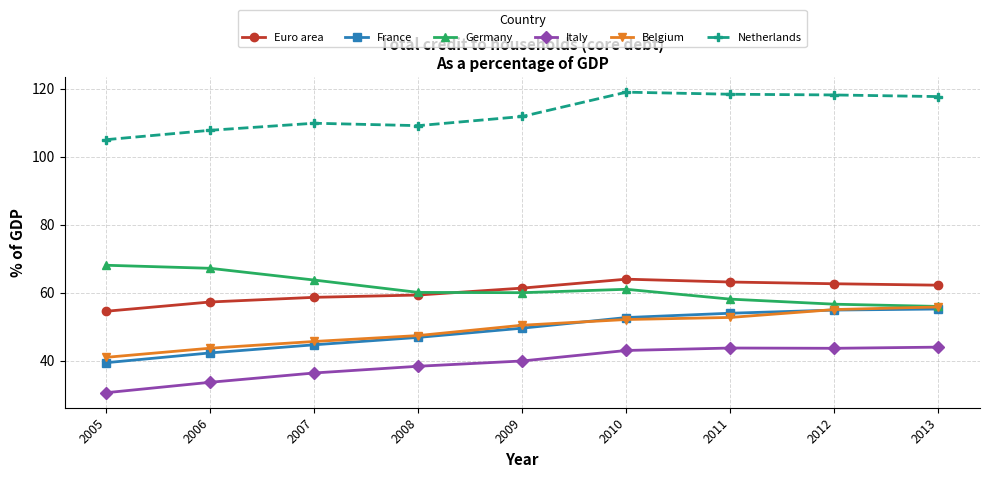

What is the sum of all Italy values?

352.9